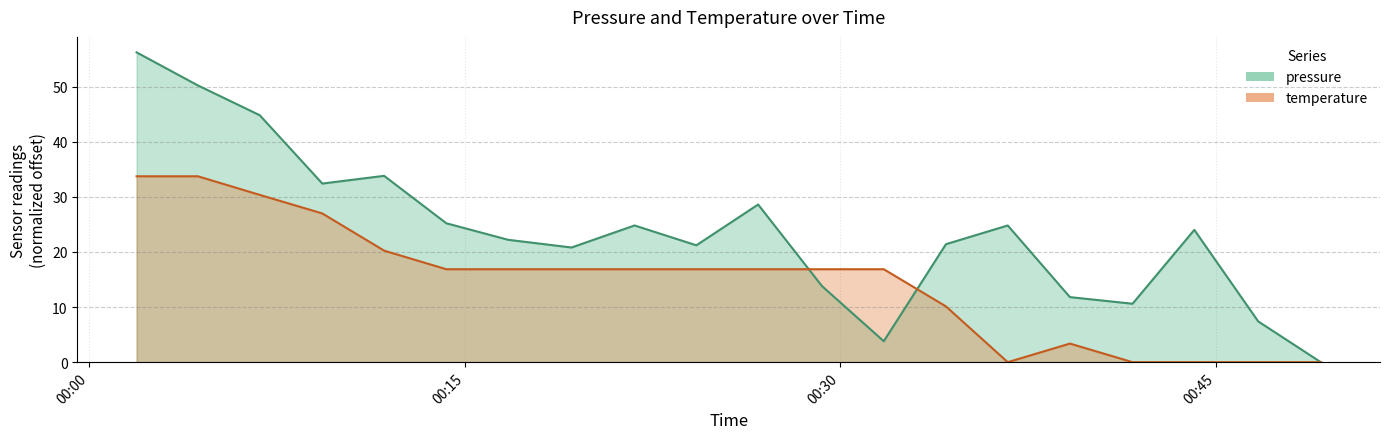

What is the label of the 8th point from the right?

2023-02-18T00:31:44